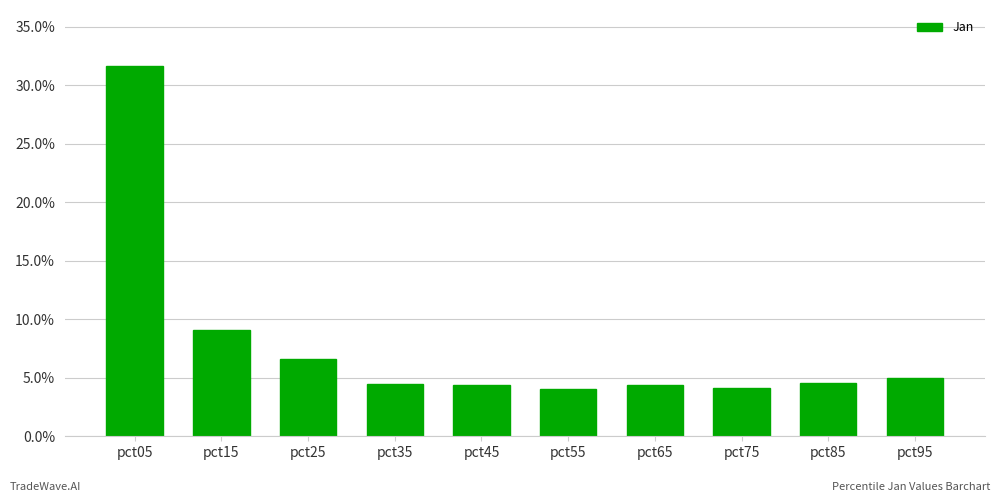

At which label is the value closest to 1?

pct15